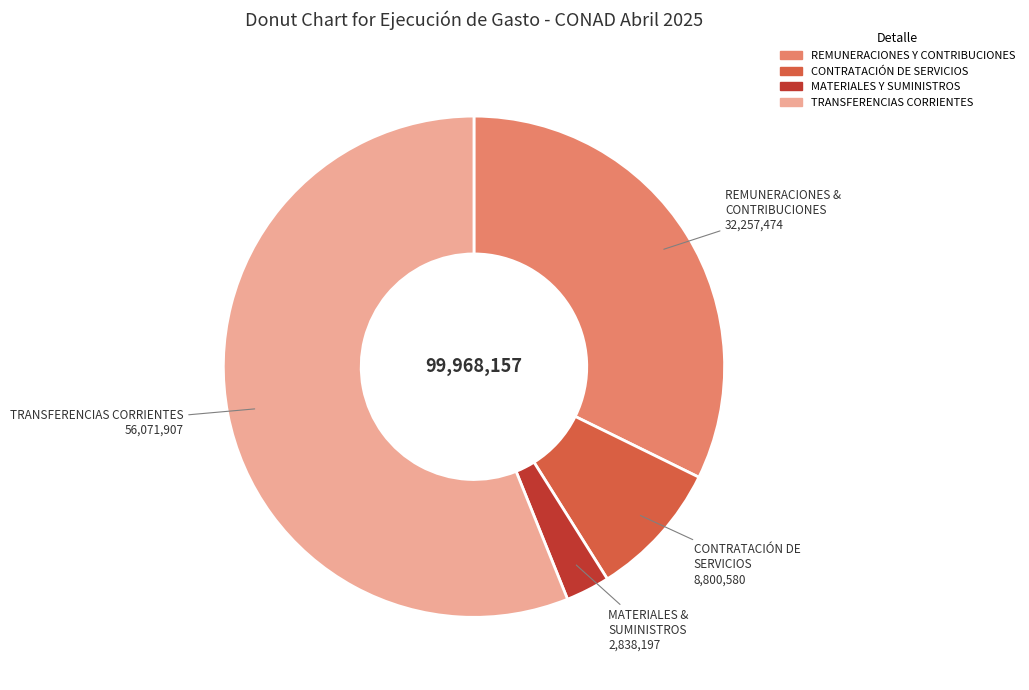

Does any single category account for the majority?

Yes